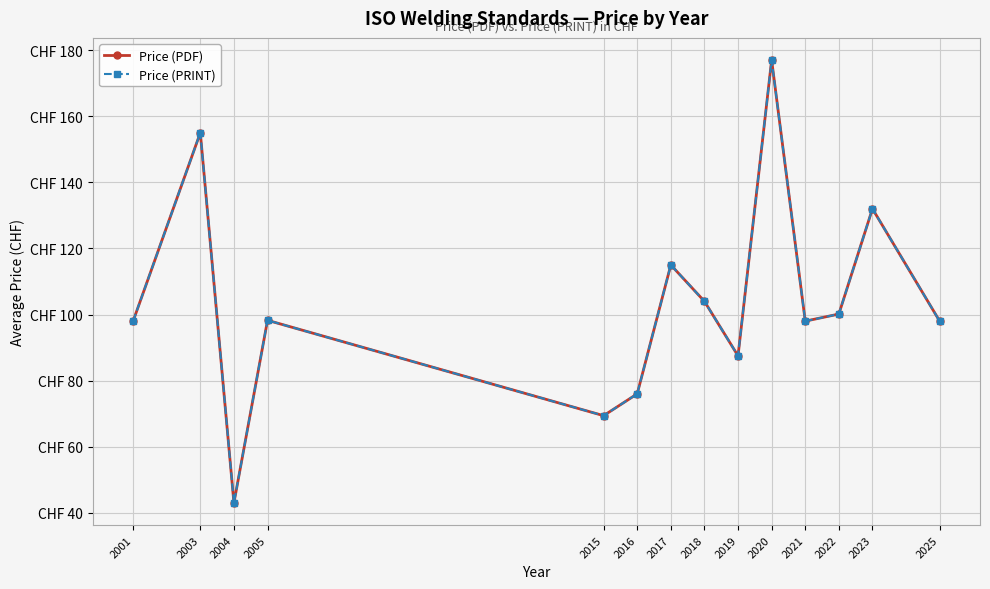

True or false: Price (PDF) and Price (PRINT) cross at least once.

False